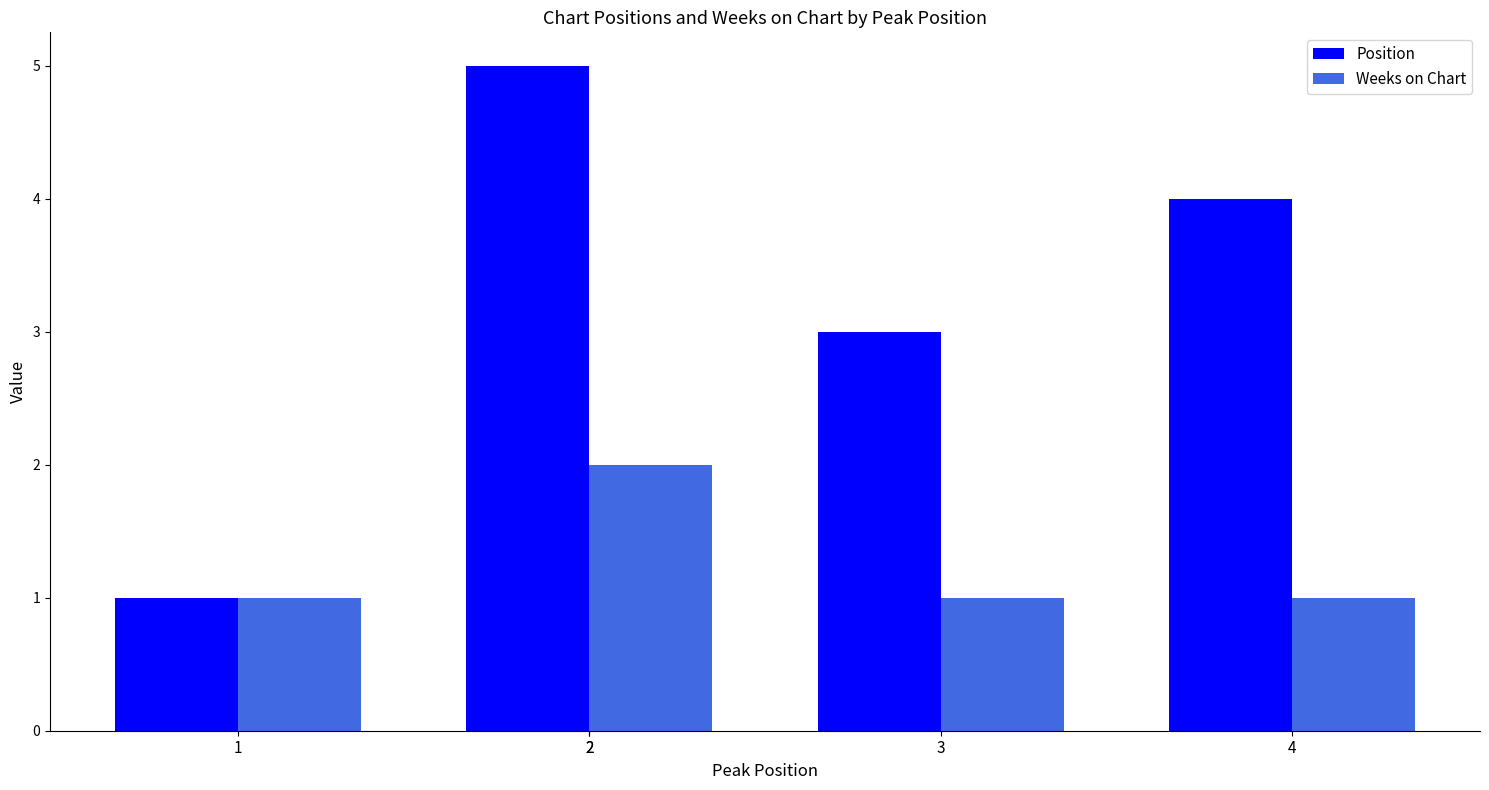

Which series has the largest range (max minus min)?

Position